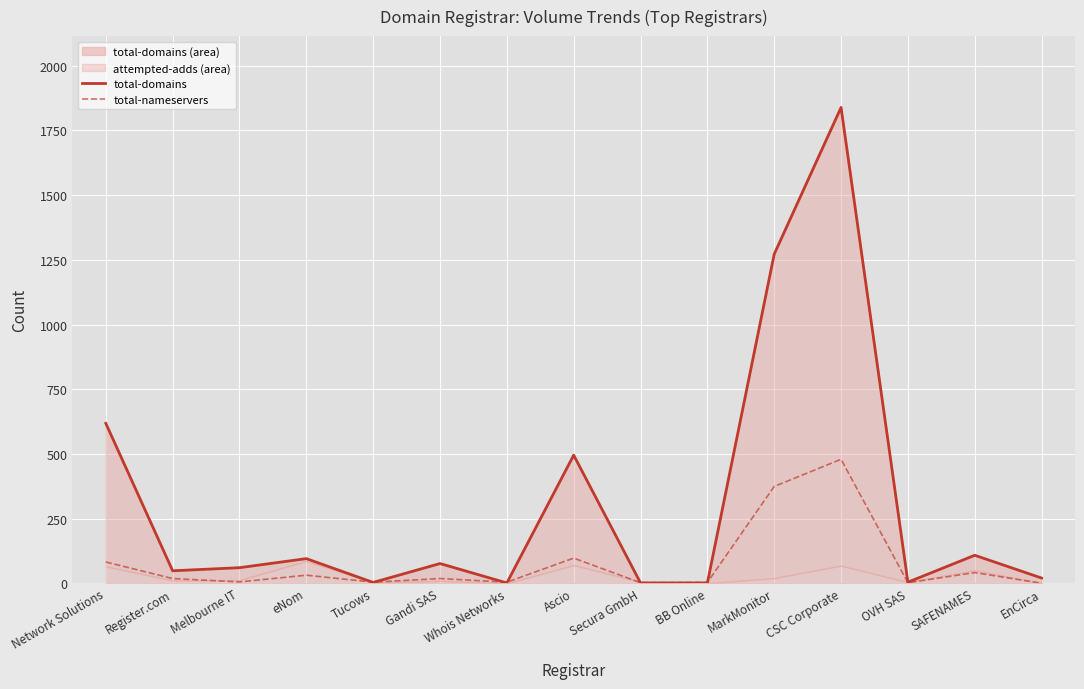

List the labels in order of total-nameservers value, smallest first.

EnCirca, Secura GmbH, OVH SAS, BB Online, Tucows, Whois Networks, Melbourne IT, Register.com, Gandi SAS, eNom, SAFENAMES, Network Solutions, Ascio, MarkMonitor, CSC Corporate